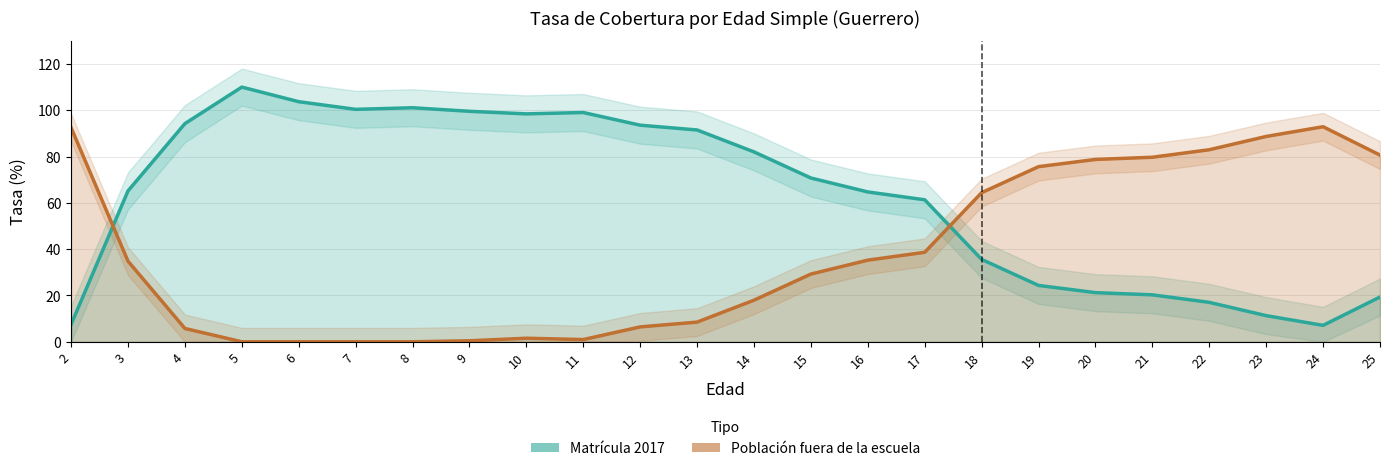

Is it true that Población fuera de la escuela equals 3.8 at 4?

False